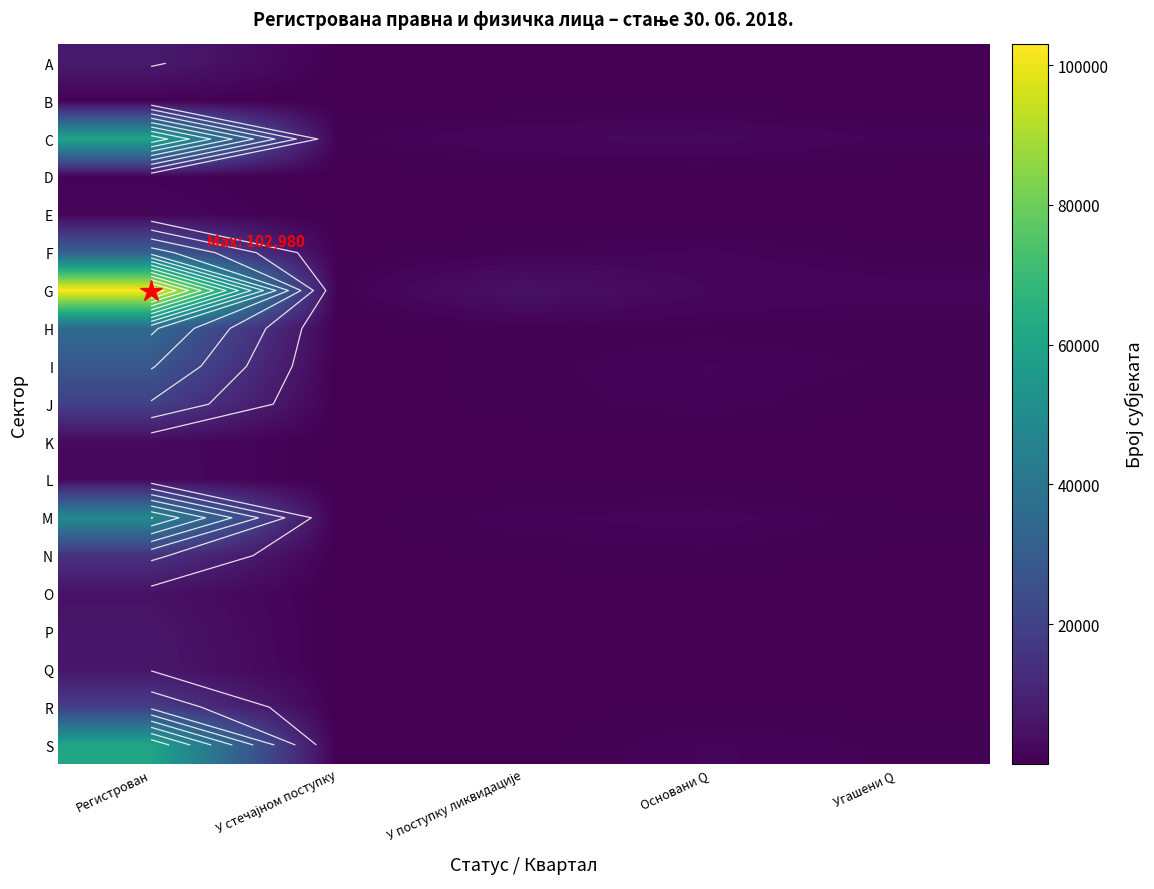

The Q series shows 2860 at Регистрован. True or false?

False